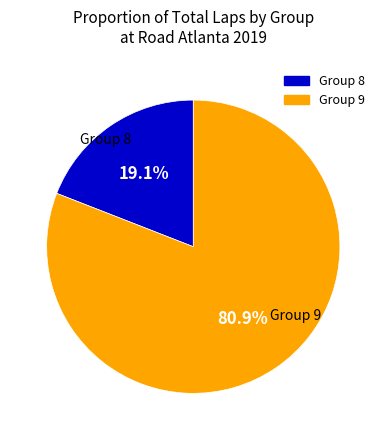

Does any single category account for the majority?

Yes